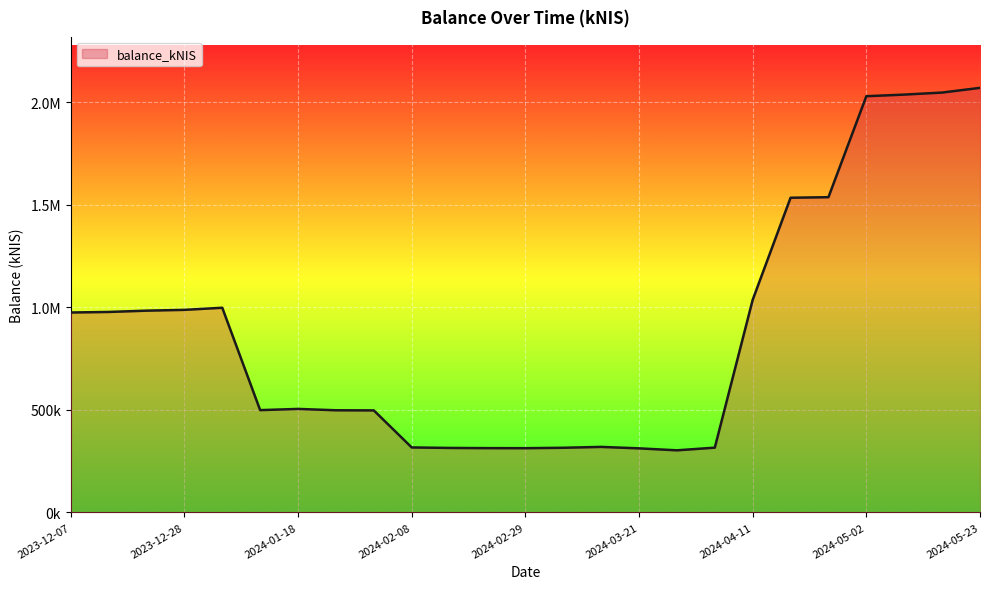

Does the chart display data point markers on the line(s)?

No